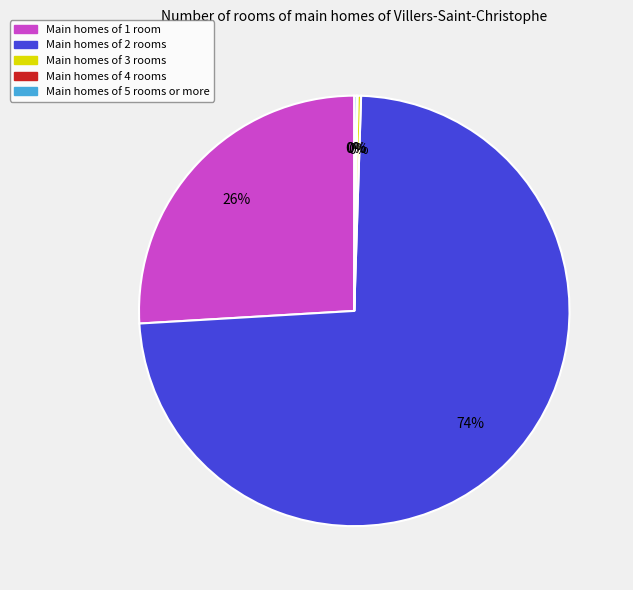

Is there a majority slice in this chart?

Yes